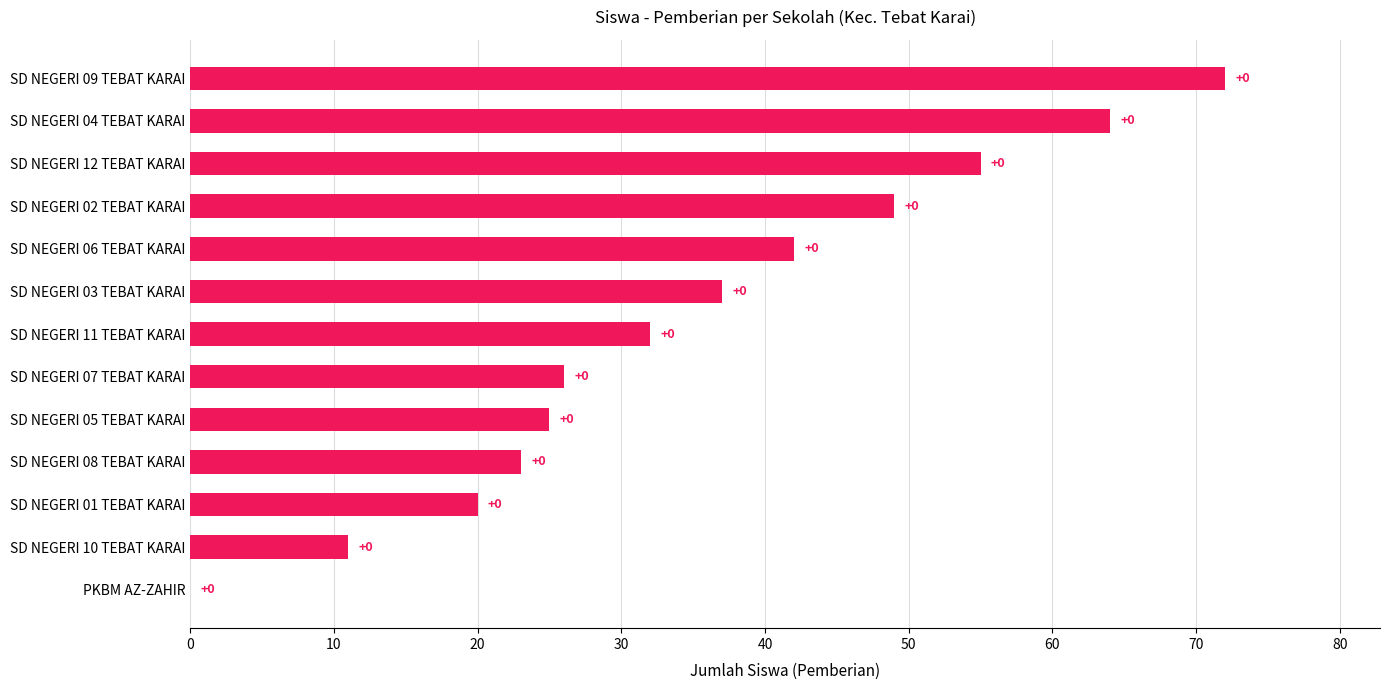

What is the sum of the values at SD NEGERI 02 TEBAT KARAI and SD NEGERI 03 TEBAT KARAI?

86